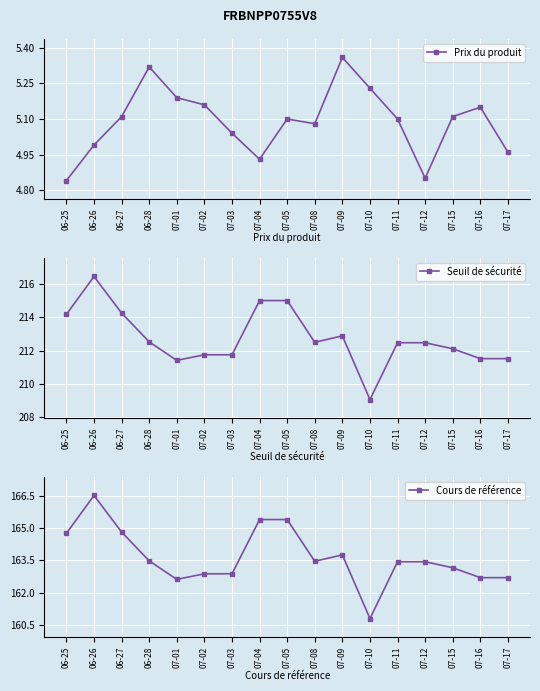

What is the minimum value for Seuil de sécurité?

209.0